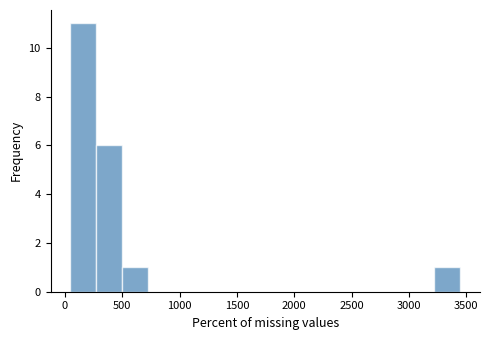

Reading left to right, list every bar in this chart as the range it spans on the x-axis followed by its height. Neither the bar edges nor the heights are printed on the chart, so give them approximately, as read against the axes.

50 to 250: 11
250 to 500: 6
500 to 750: 1
750 to 950: 0
950 to 1200: 0
1200 to 1400: 0
1400 to 1650: 0
1650 to 1850: 0
1850 to 2100: 0
2100 to 2300: 0
2300 to 2550: 0
2550 to 2750: 0
2750 to 3000: 0
3000 to 3200: 0
3200 to 3450: 1